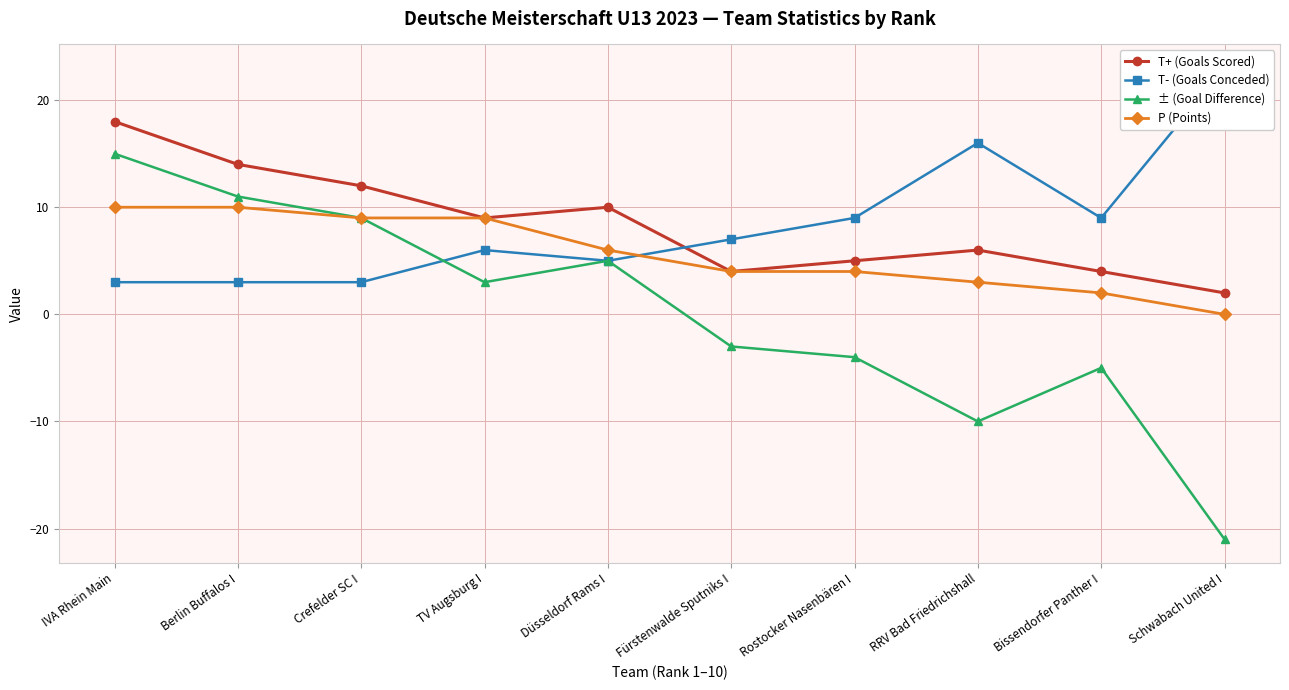

What position from the right is Schwabach United I?

1